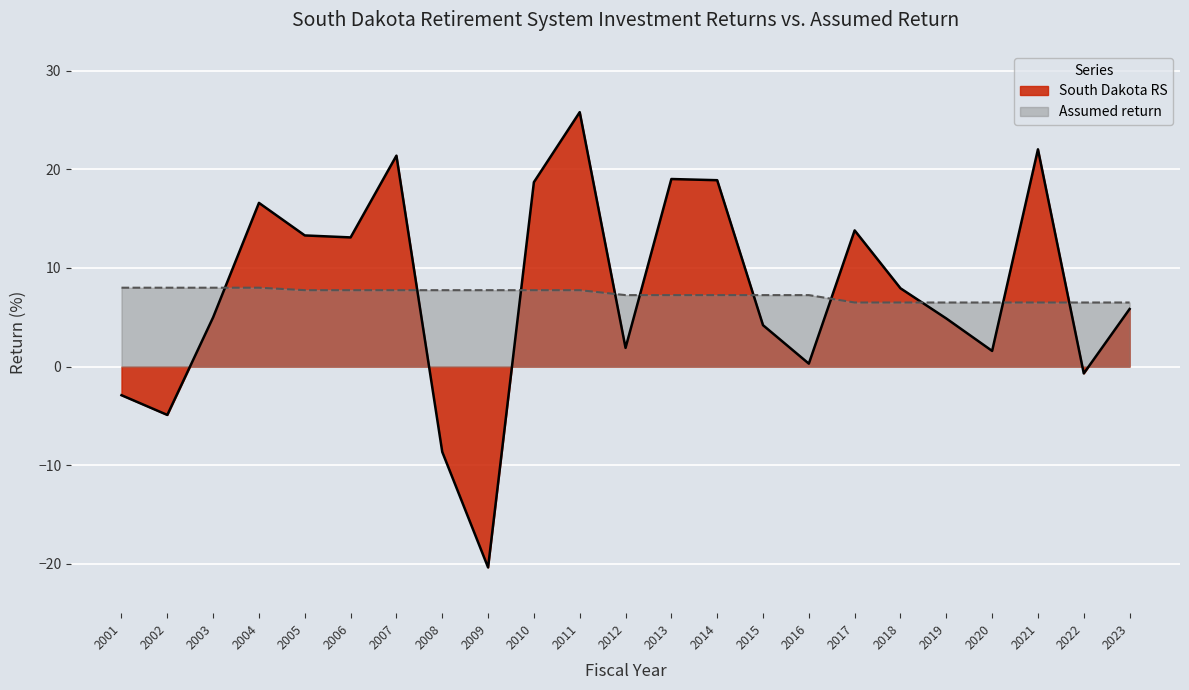

Is the value of South Dakota RS at 2004 greater than the value of Assumed return at 2008?

Yes